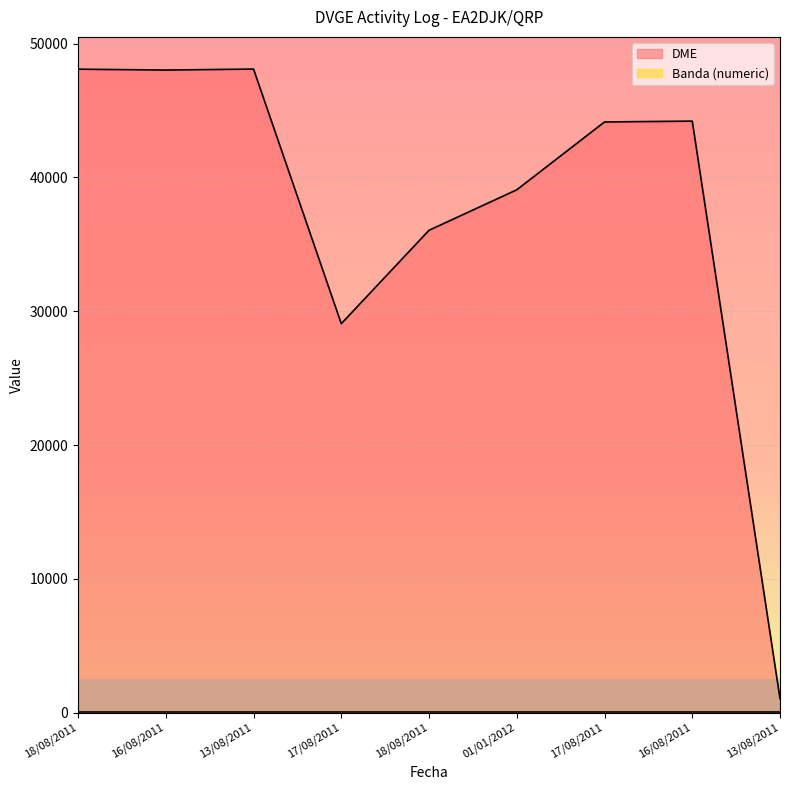

How many lines are shown in the chart?

2